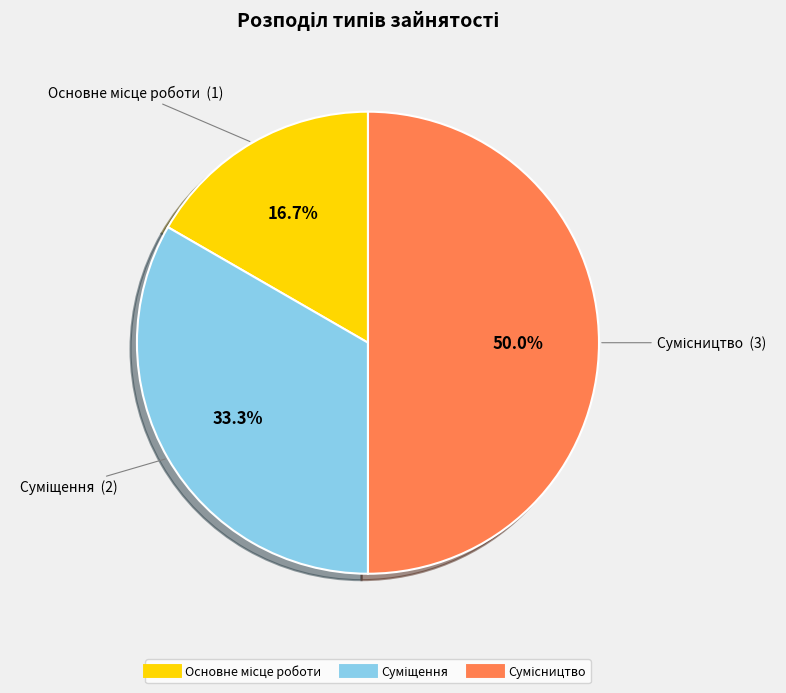

Do Сумісництво and Основне місце роботи together represent more than half of the pie?

Yes